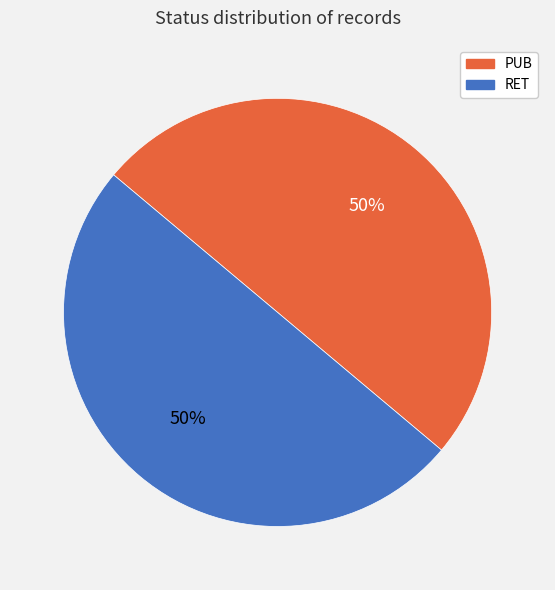

The PUB slice represents 57% of the pie. True or false?

False